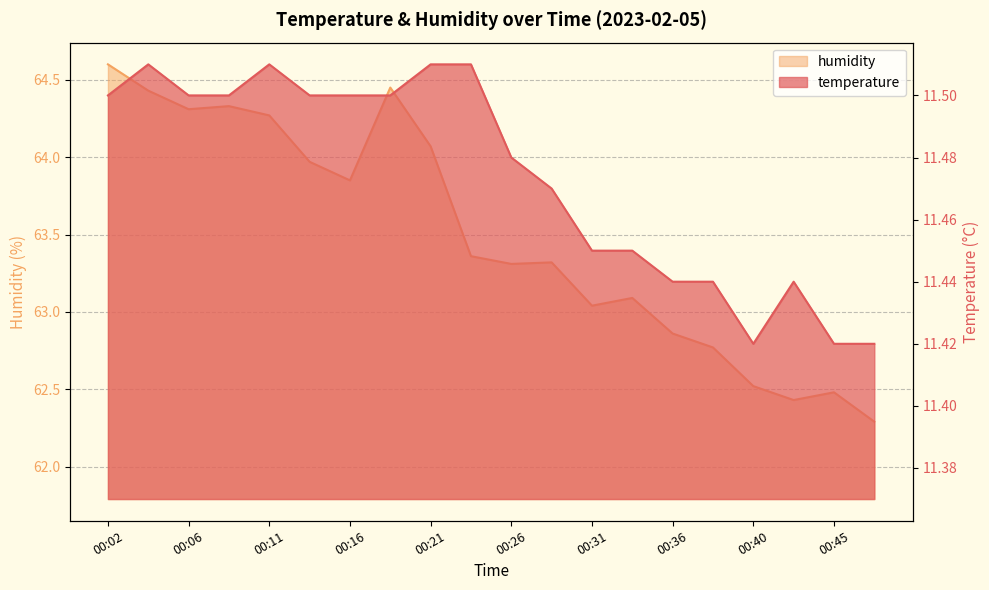

How many interior local valleys does the temperature series have?

1